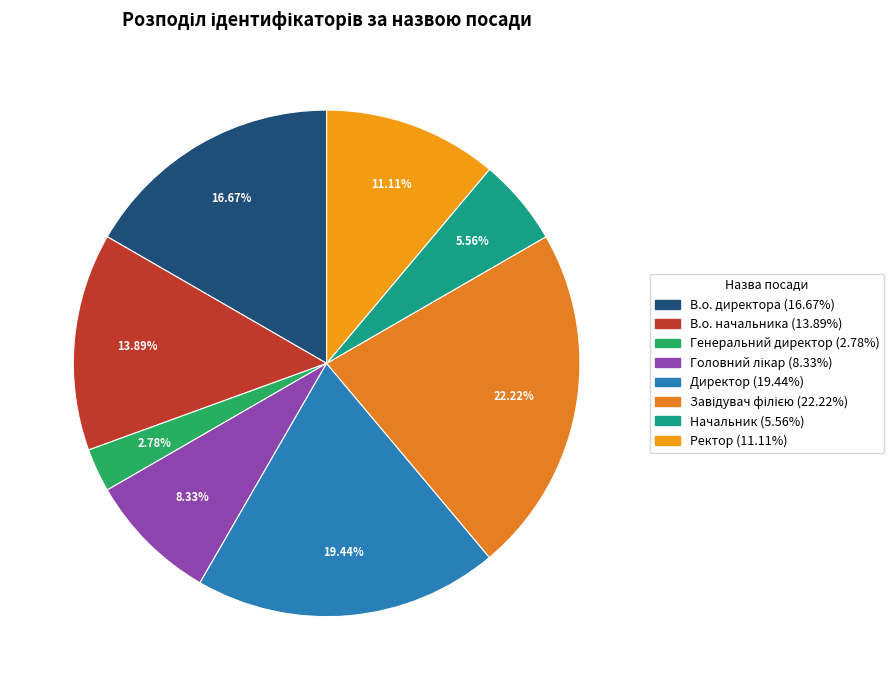

To the nearest percent, what is the difference between the Ректор and В.о. начальника slice percentages?

3%